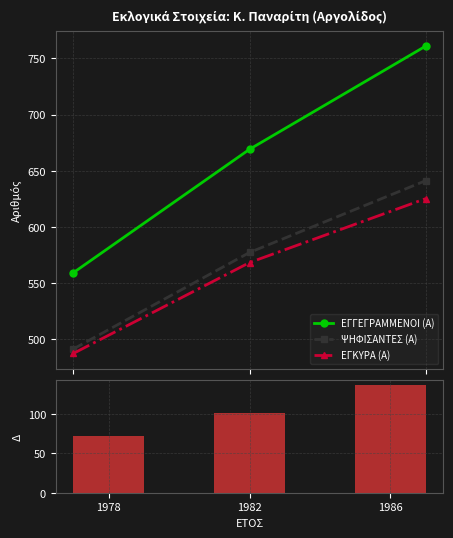

What are all the series names shown in the legend?

ΕΓΓΕΓΡΑΜΜΕΝΟΙ (Α), ΨΗΦΙΣΑΝΤΕΣ (Α), ΕΓΚΥΡΑ (Α), ΕΓΓΕΓΡΑΜΜΕΝΟΙ - ΕΓΚΥΡΑ (Α)